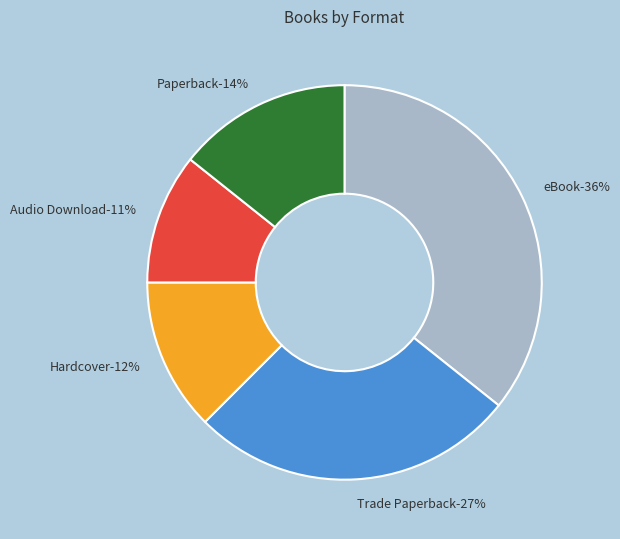

Which has a higher value, Hardcover or Trade Paperback?

Trade Paperback